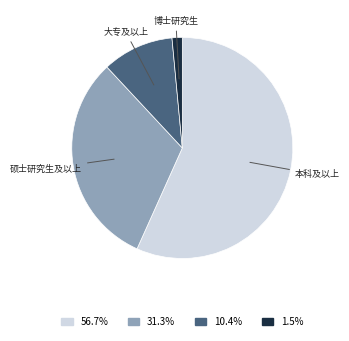

Is there any slice that represents more than half of the pie?

Yes